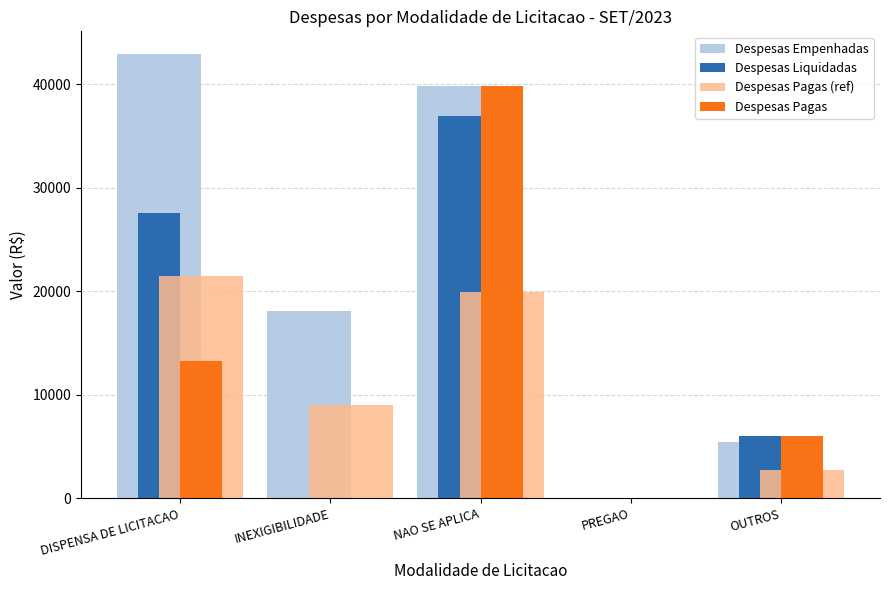

Is the value of Despesas Pagas at INEXIGIBILIDADE greater than the value of Despesas Pagas (ref) at OUTROS?

No